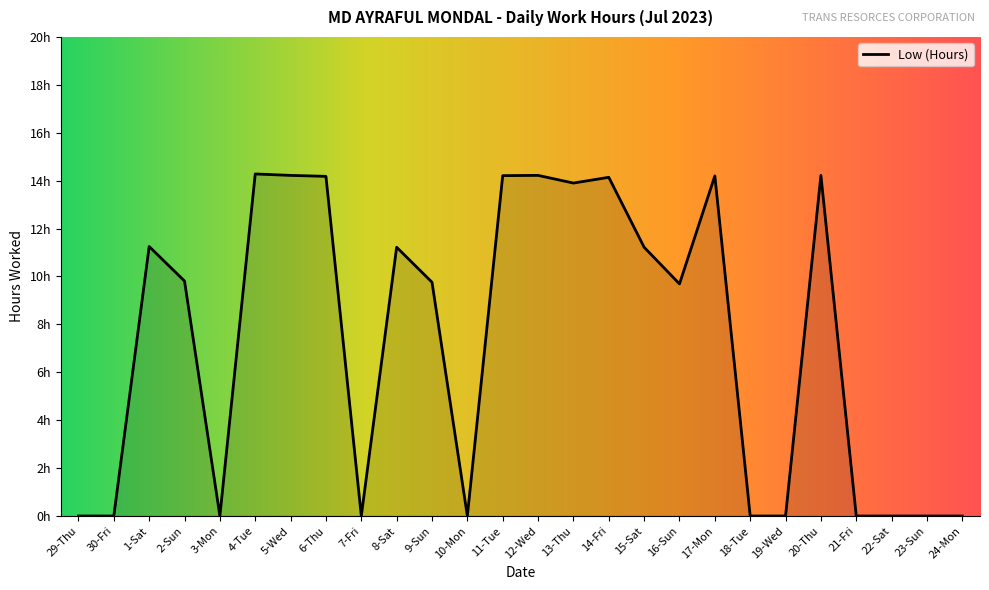

Does the chart display data point markers on the line(s)?

No